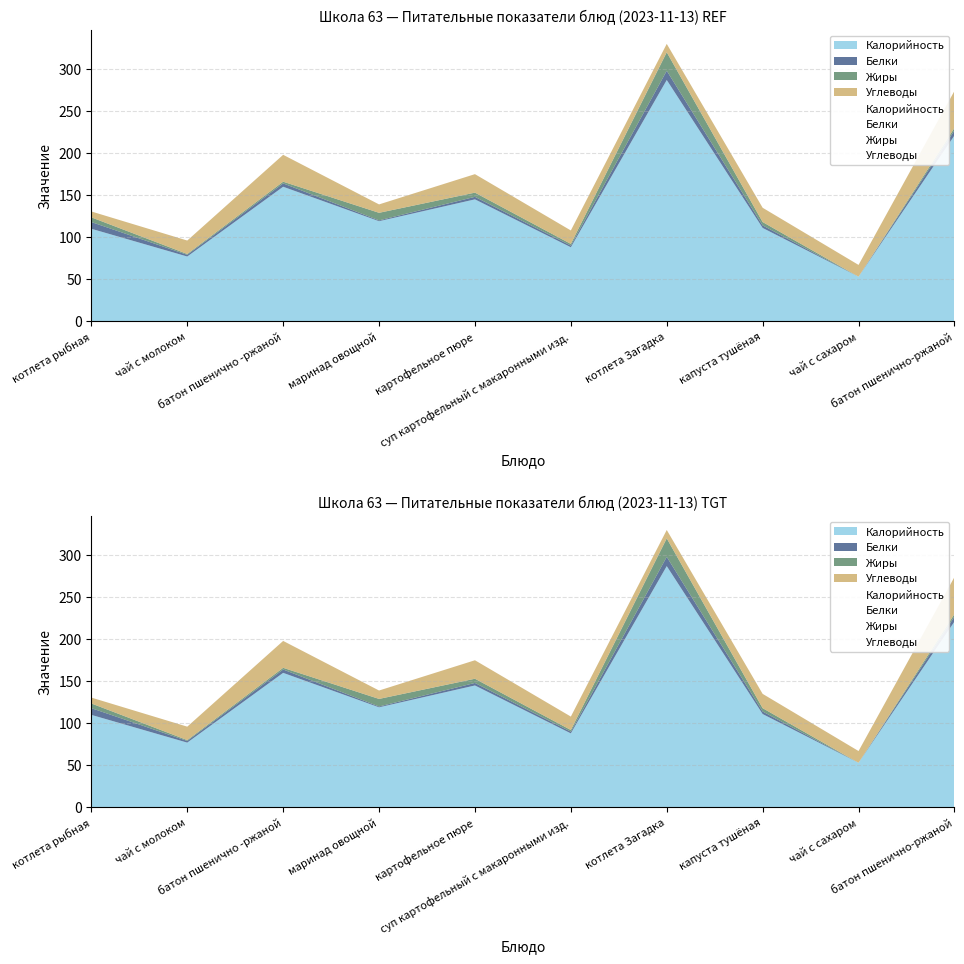

Read the Углеводы value at котлета рыбная.

7.0